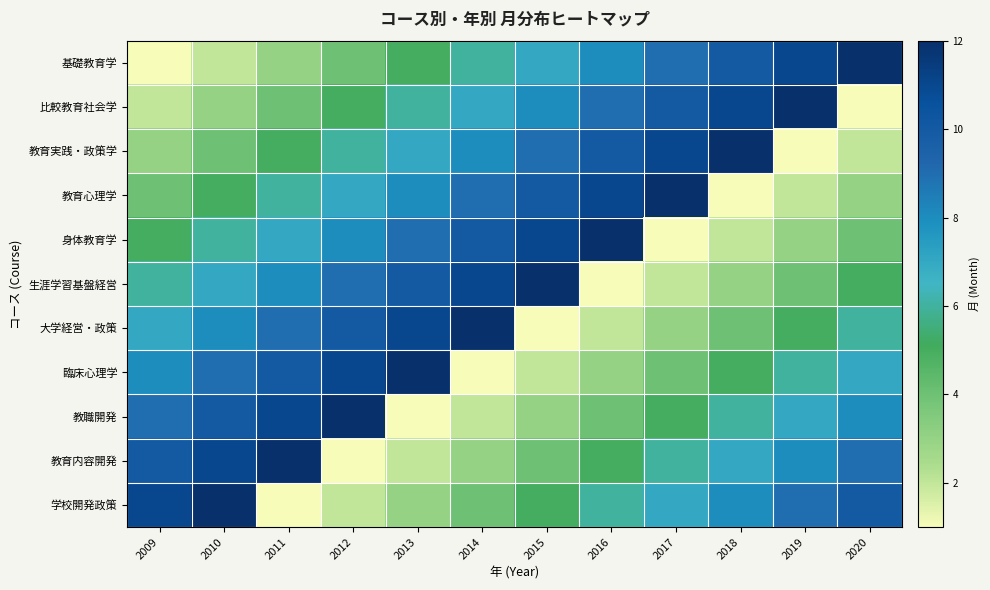

Count the number of data series in this chart.

11